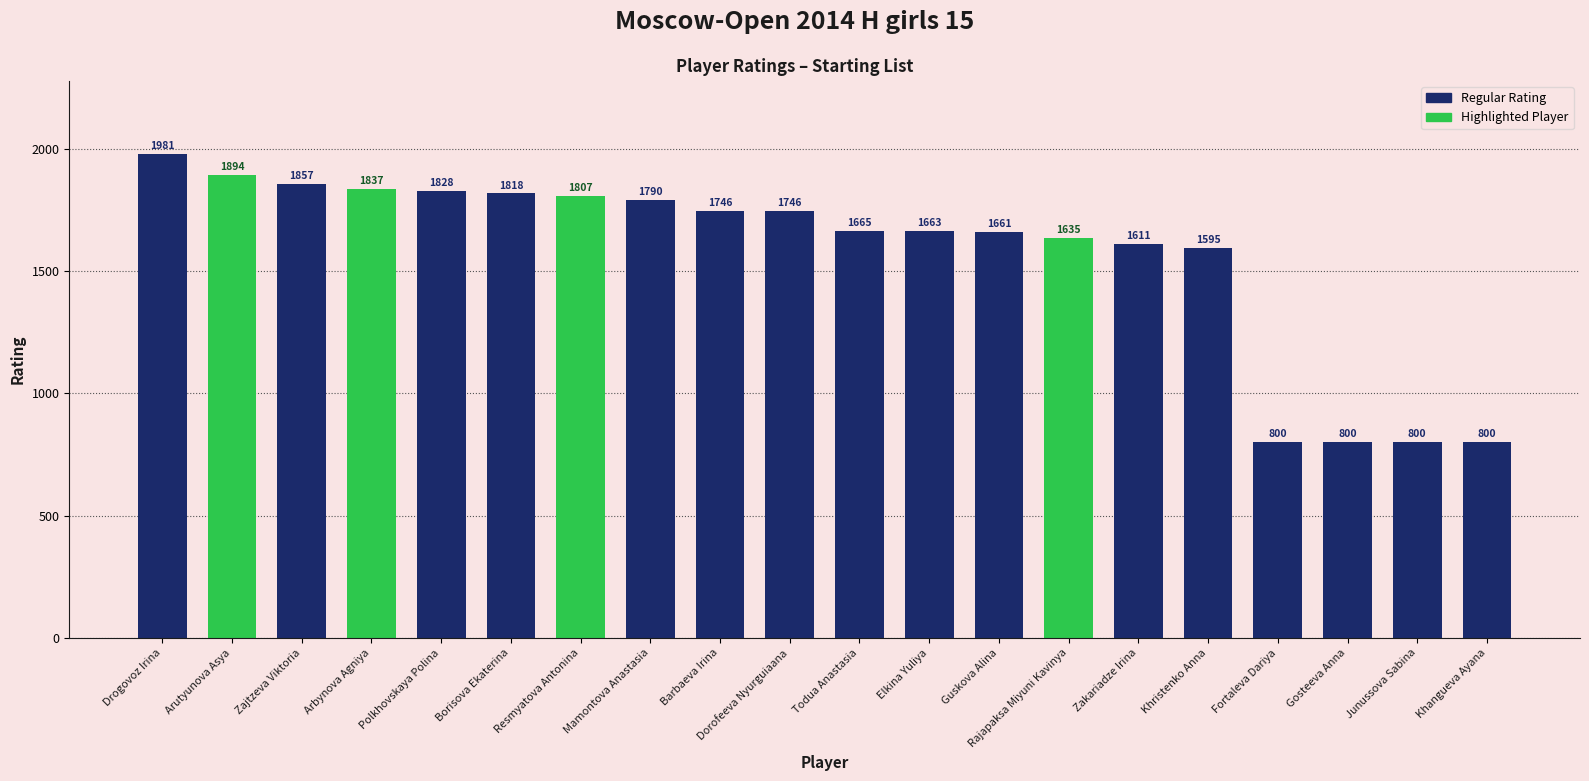

Are the bars grouped side by side (vs. stacked)?

No